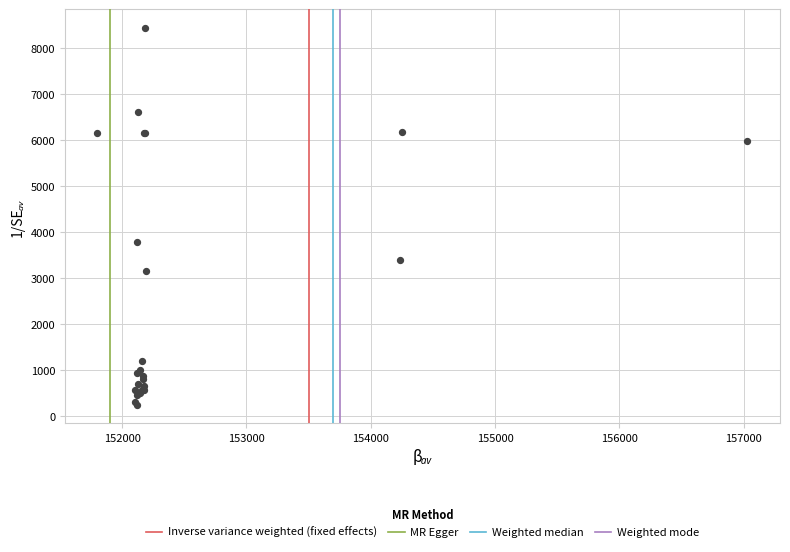

What Y value in the scatter plot is closest to 4346?

3784